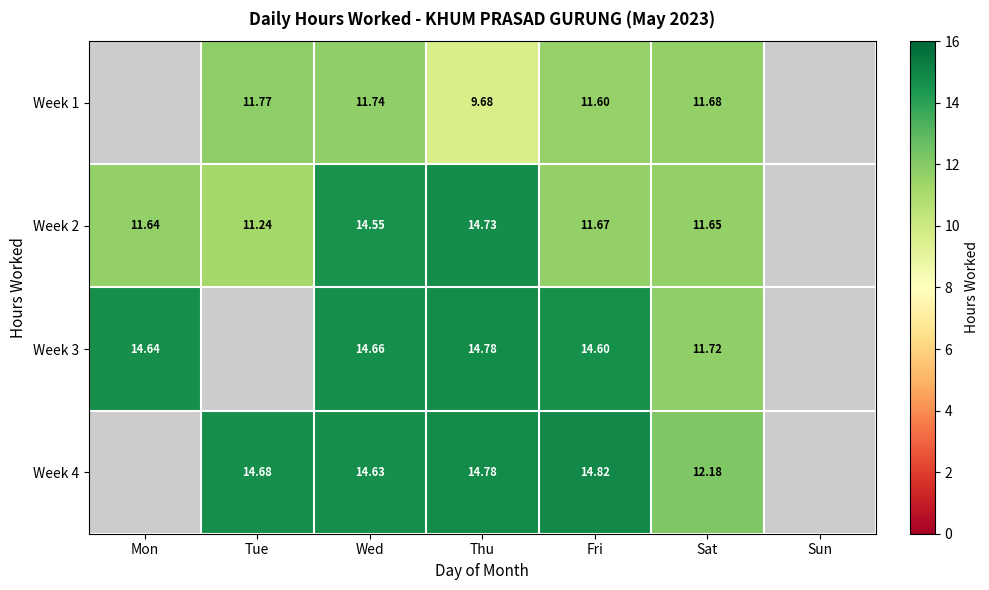

At which label is Week 3 closest to 13?

Sat